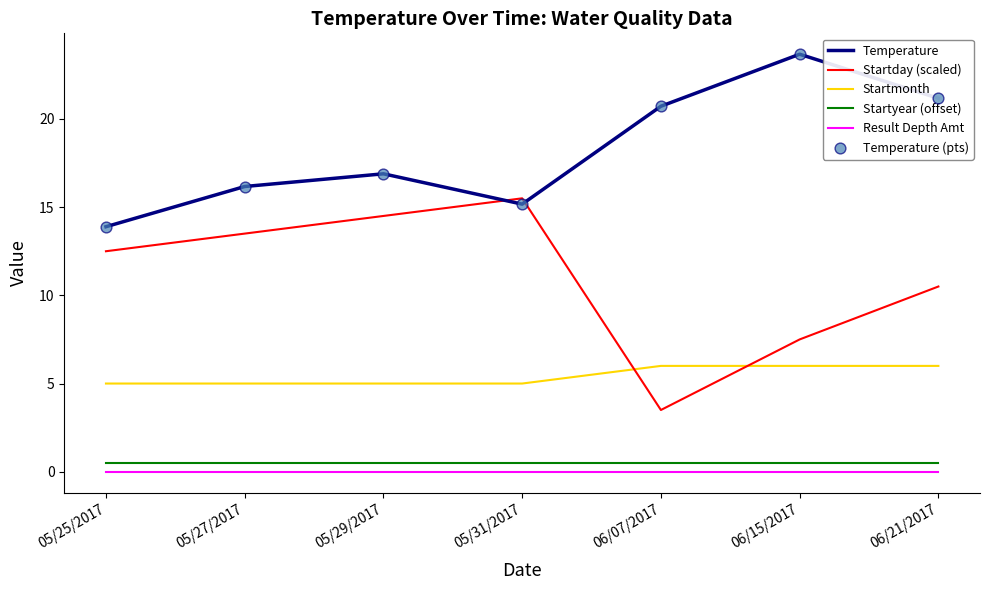

At how many categories does at least one series exceed 2?

7